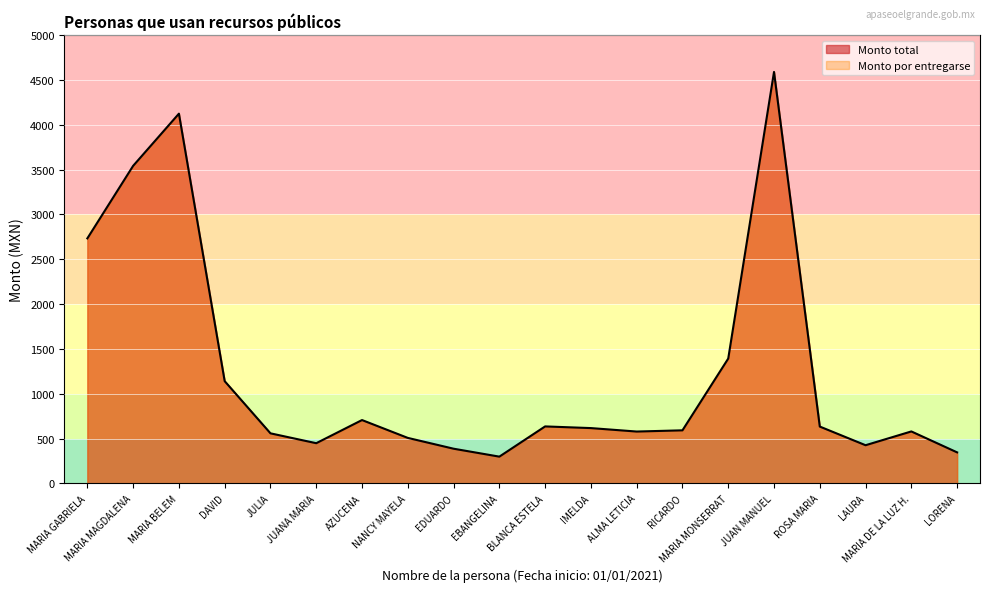

What is the ratio of the value at DAVID to the value at JULIA?

2.0